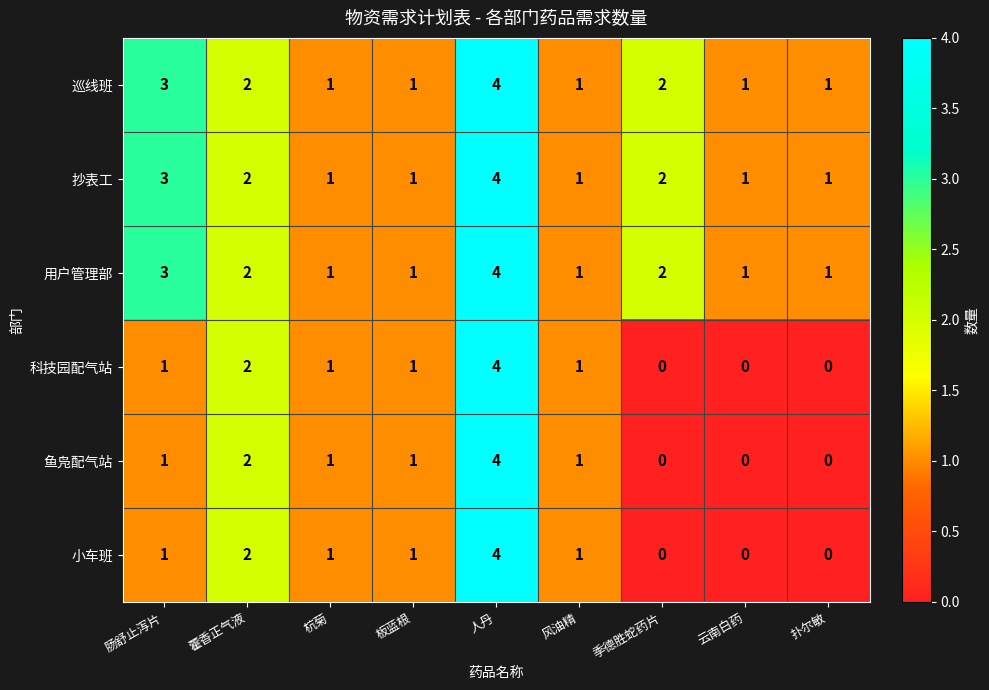

At which category is the sum across all series the highest?

人丹